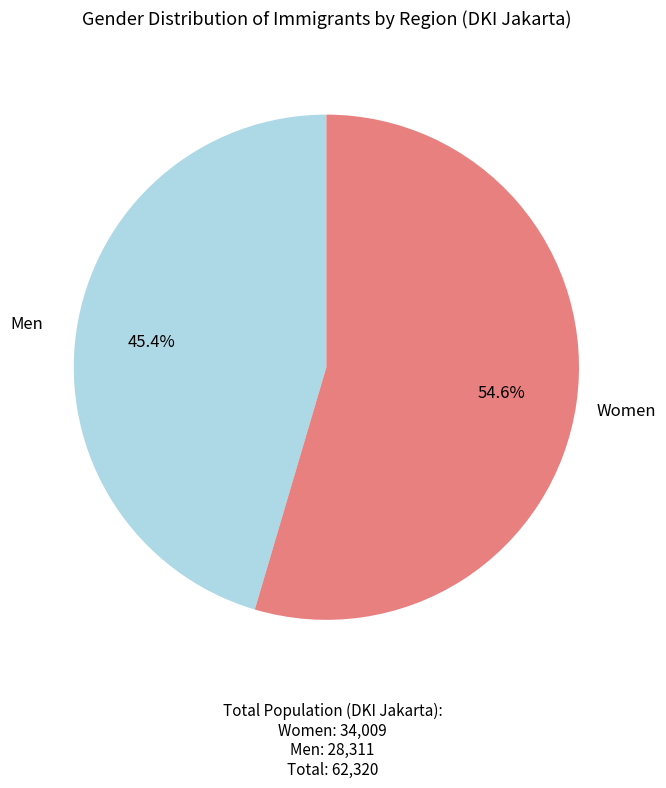

How many slices are in this pie chart?

2